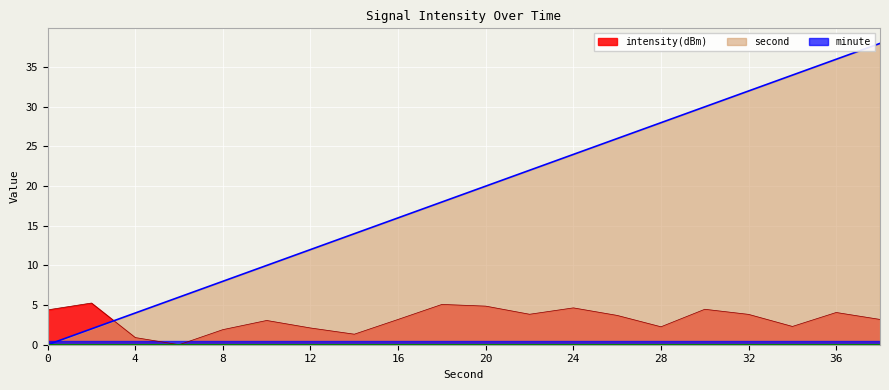

True or false: second has a value of 38.0 at 38.

True